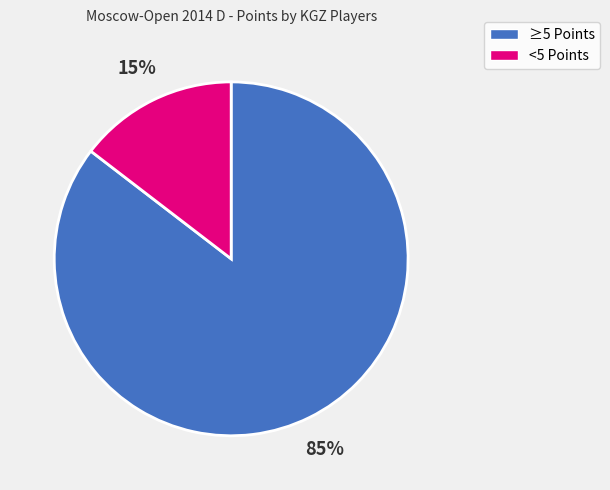

Does any single category account for the majority?

Yes